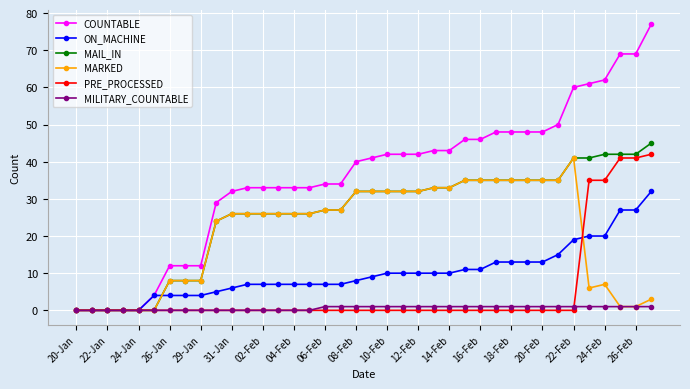

Which series has the widest spread of values?

COUNTABLE